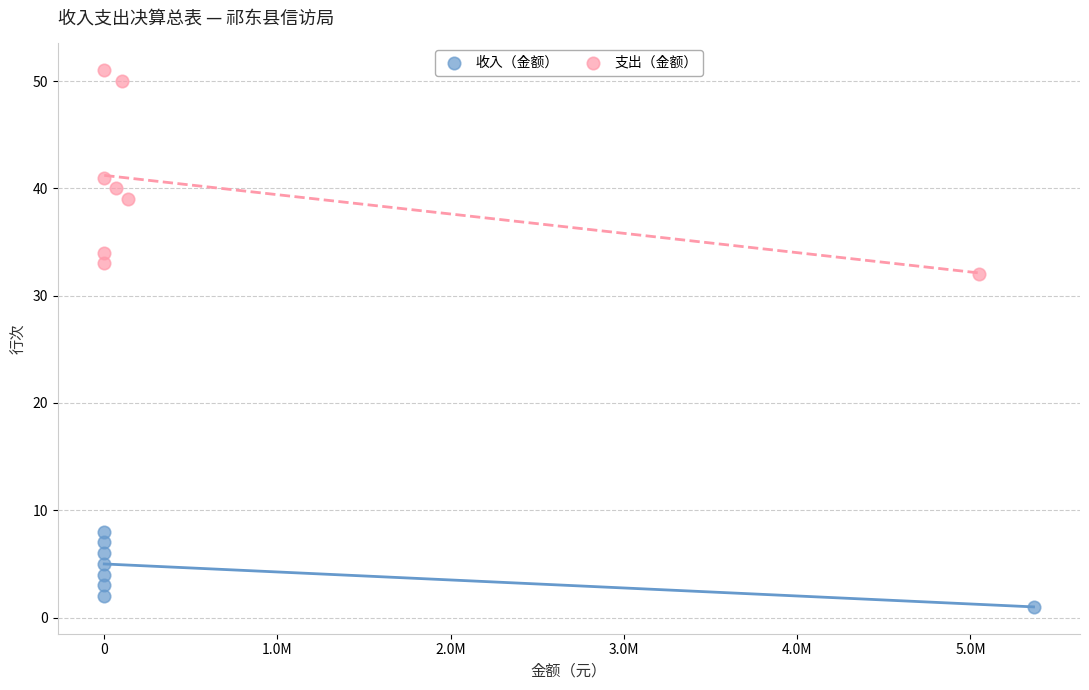

Which series has the widest spread of Y values?

支出（金额）